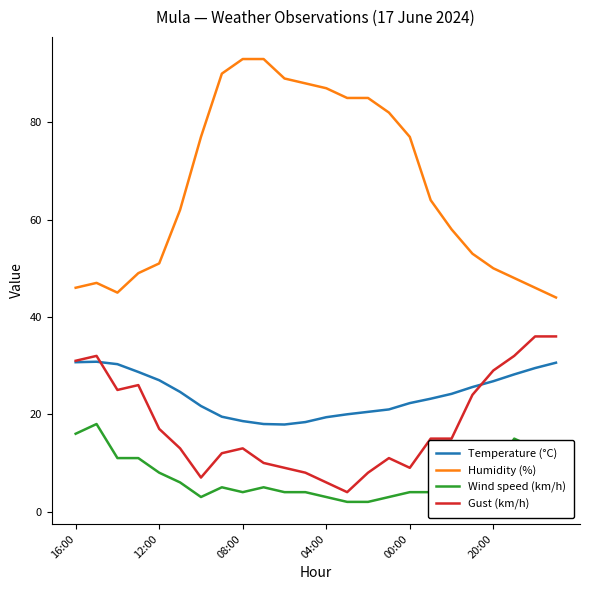

Which series has the largest total across all categories?

Humidity (%)